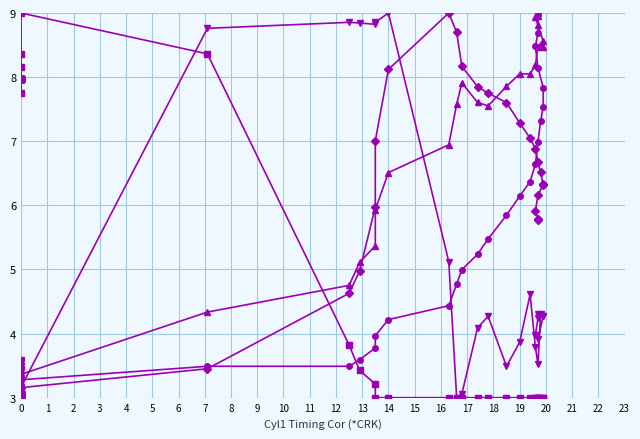

What is the value of the MAF Req (g/s) point at the 2nd from the left?

3.0